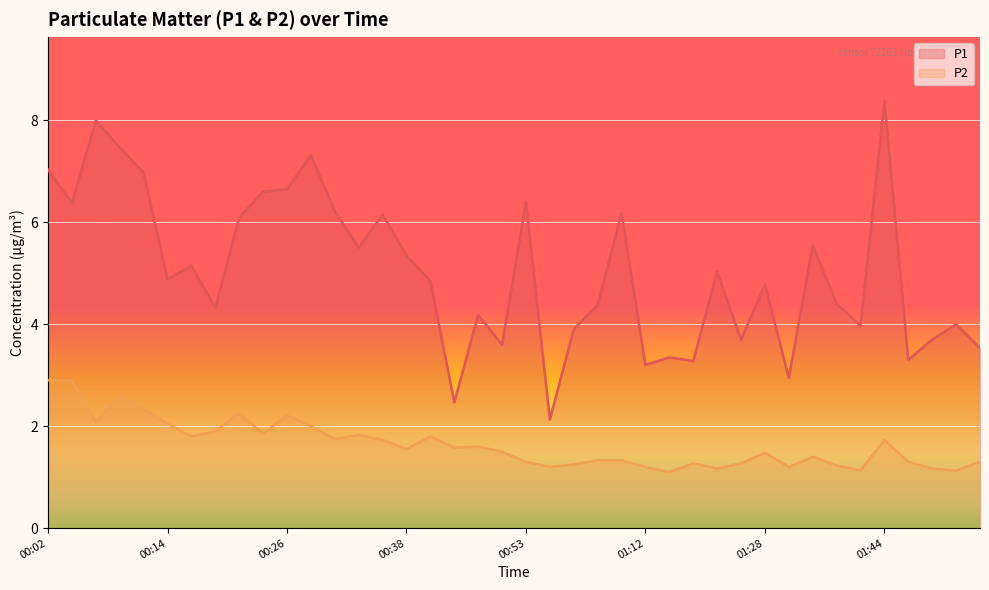

What is the average value of the P1 series?

5.0